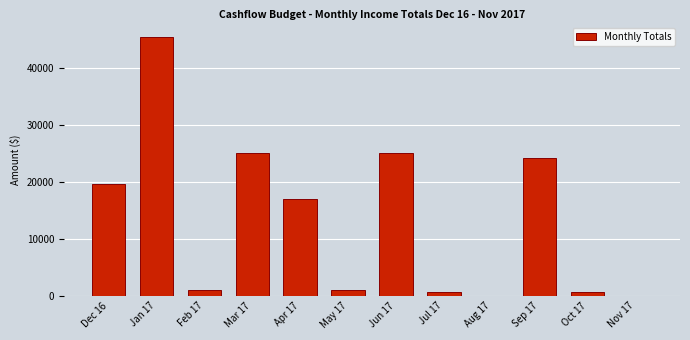

Reading right to left, list all the values displayed in this chart.

Nov 17=0	Oct 17=613	Sep 17=24200	Aug 17=0	Jul 17=613	Jun 17=25140	May 17=940	Apr 17=16953	Mar 17=25140	Feb 17=940	Jan 17=45553	Dec 16=19640